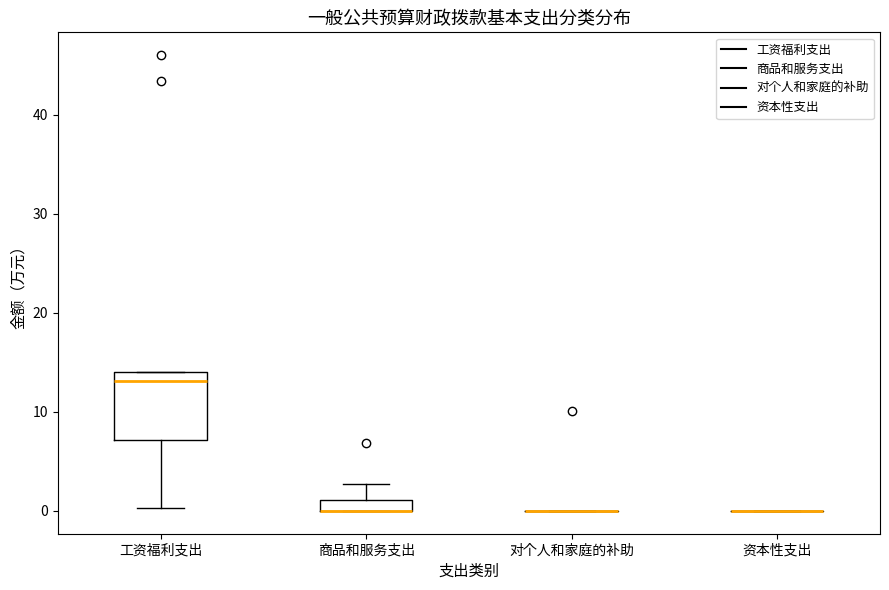

Where is the upper edge of the box for 商品和服务支出 on the y-axis? The values are not printed on the chart, so give them approximately, as read against the axis.

1